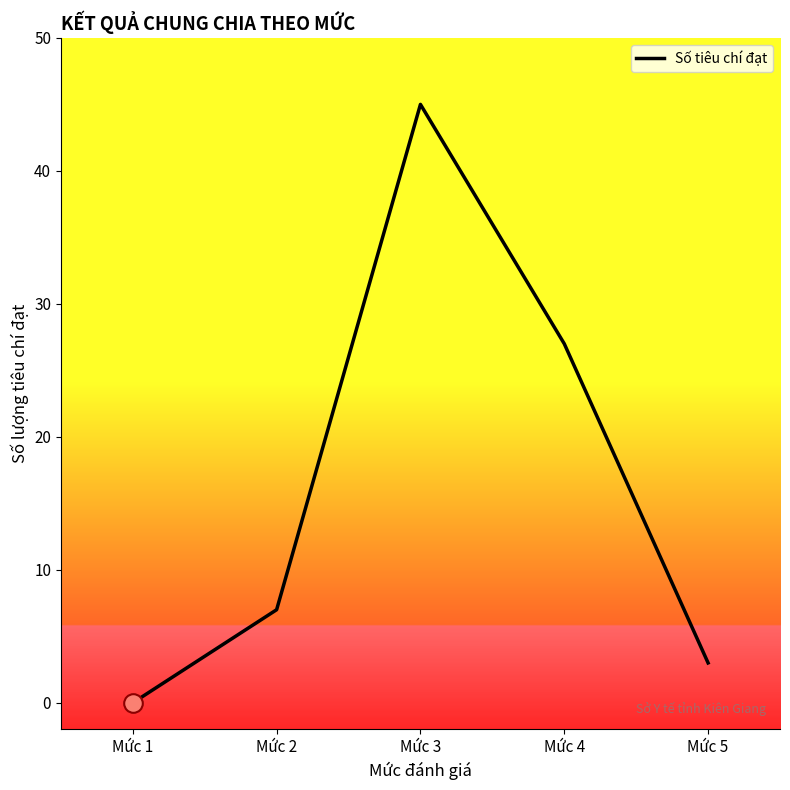

What is the change in value from Mức 2 to Mức 3?

+38